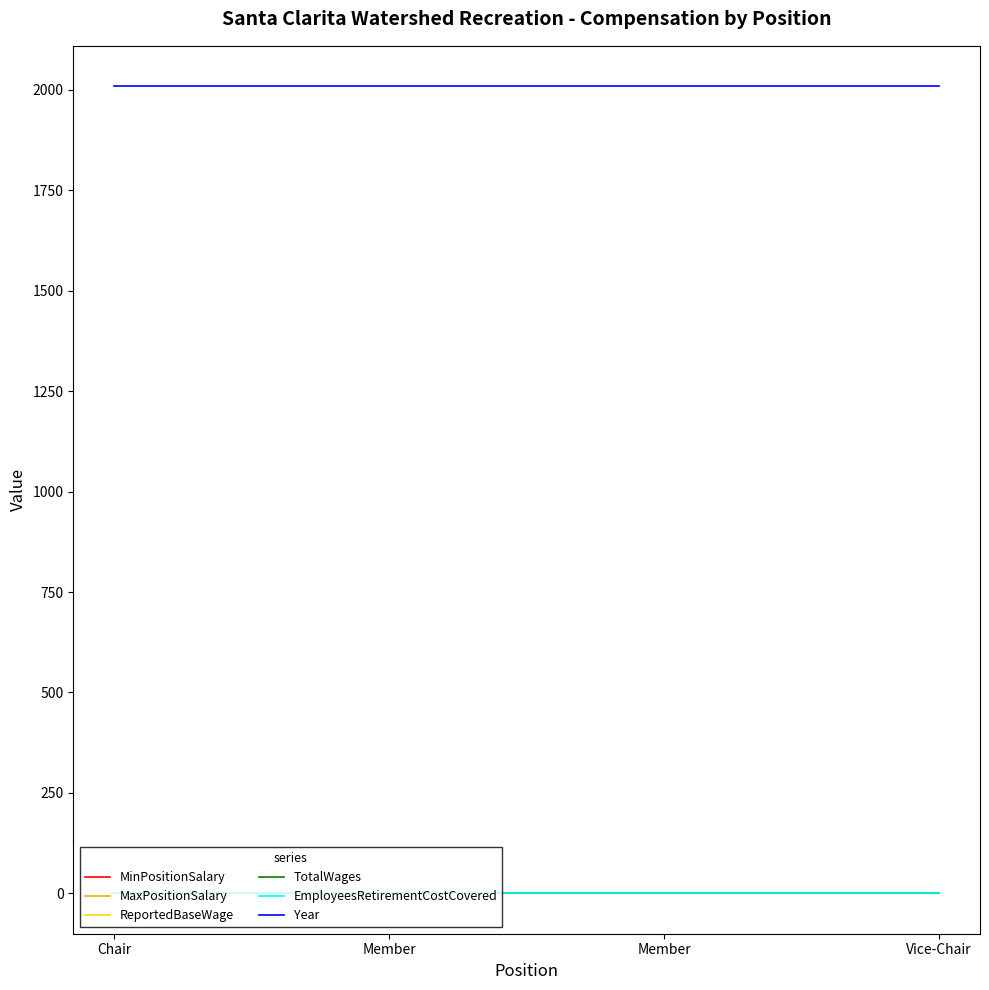

Does the chart display data point markers on the line(s)?

No